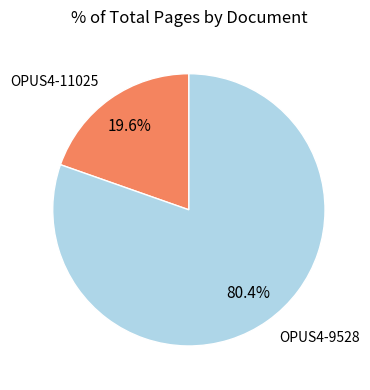

Approximately how many times larger is the value at OPUS4-9528 compared to OPUS4-11025?

4.1